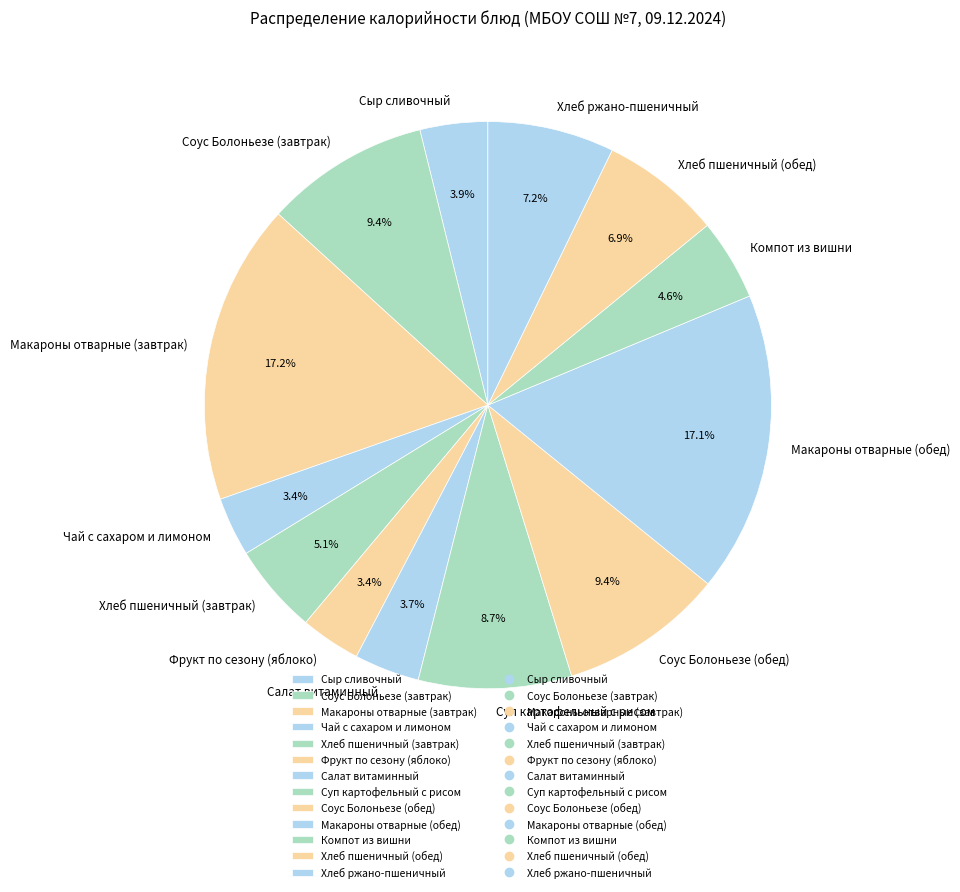

What percentage is the Салат витаминный slice, to the nearest percent?

4%